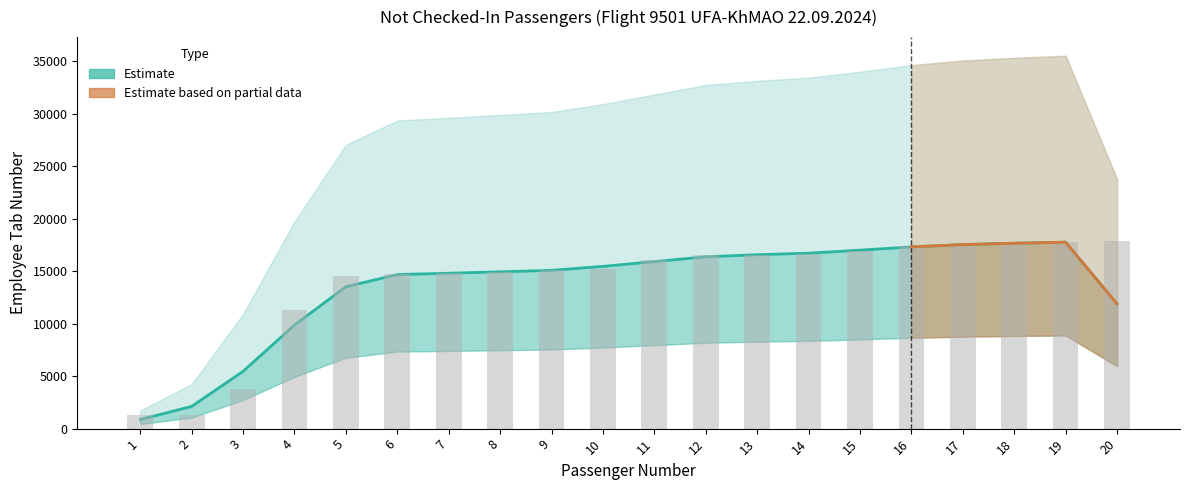

What is the difference between the second highest and second lowest values?

16490